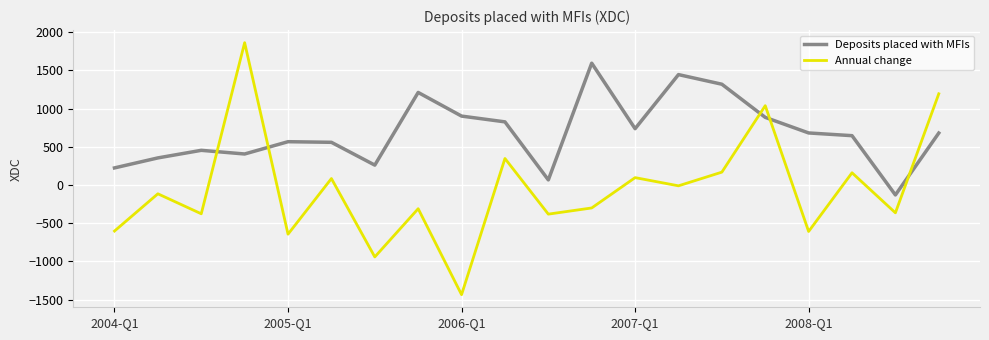

Does the chart display data point markers on the line(s)?

No